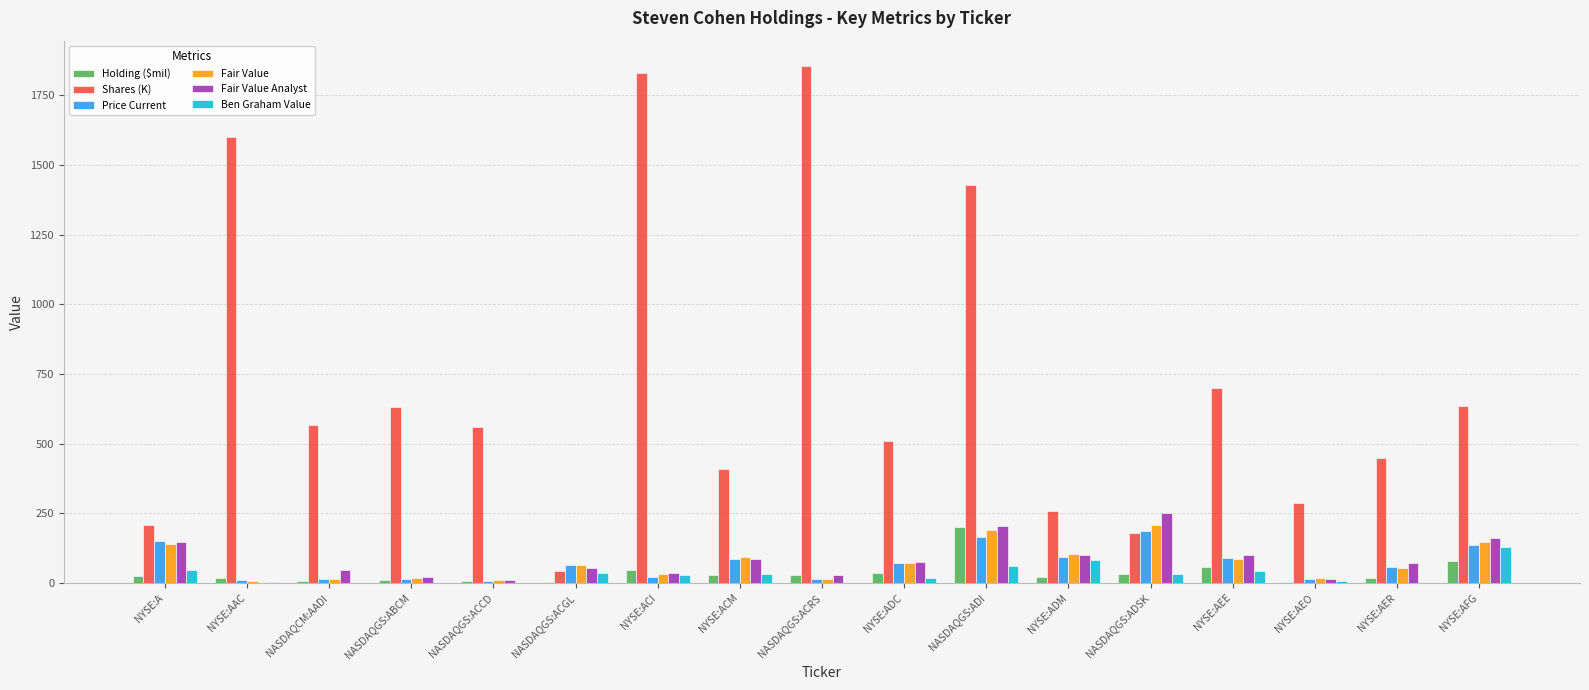

At which label is Shares (K) closest to 947?

NYSE:AEE